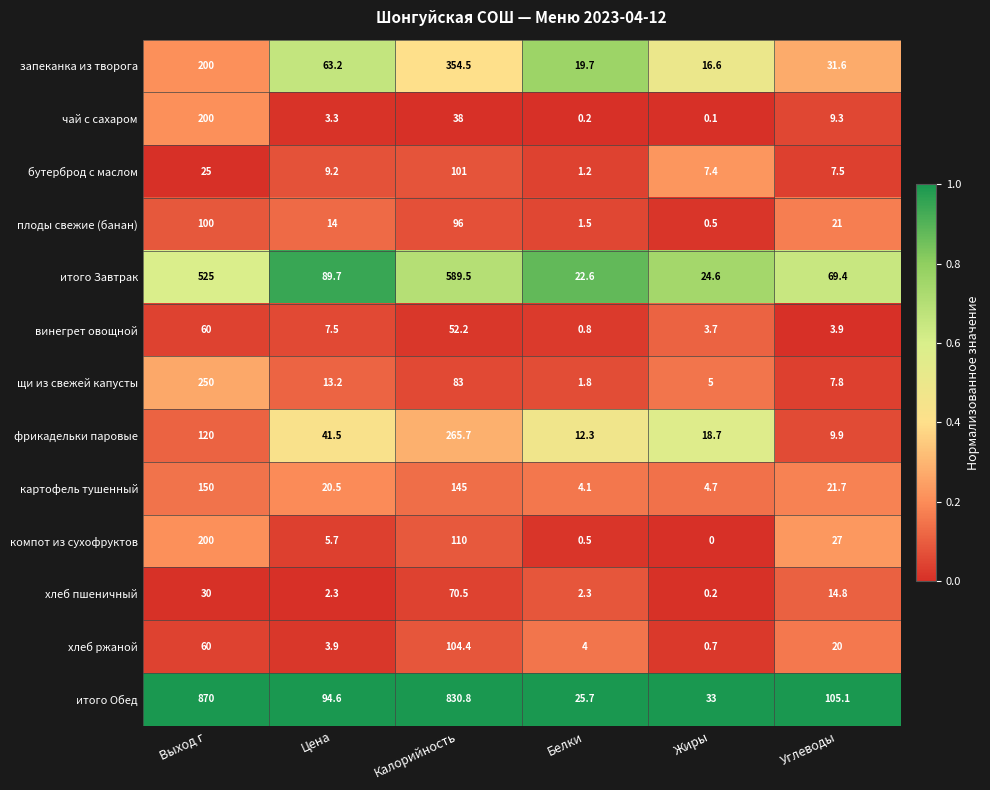

The value of хлеб пшеничный at Выход г is 7.0. True or false?

False